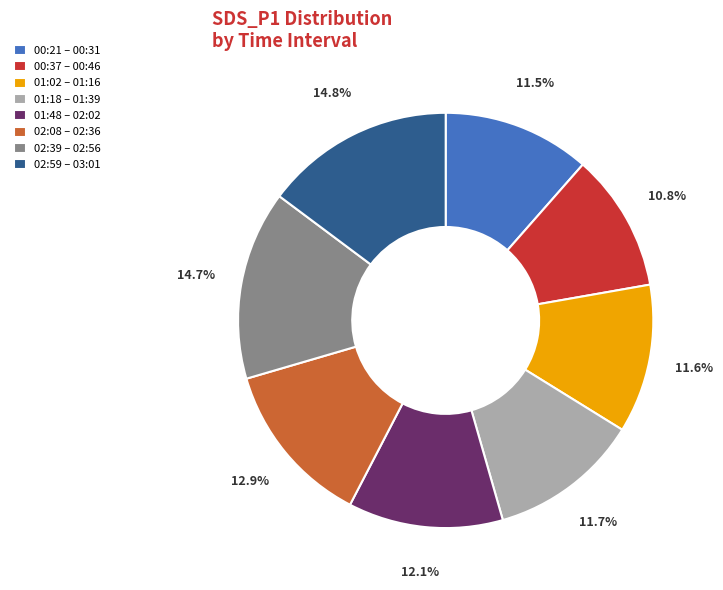

How much of the chart is everything except 01:18 – 01:39?

88.3%